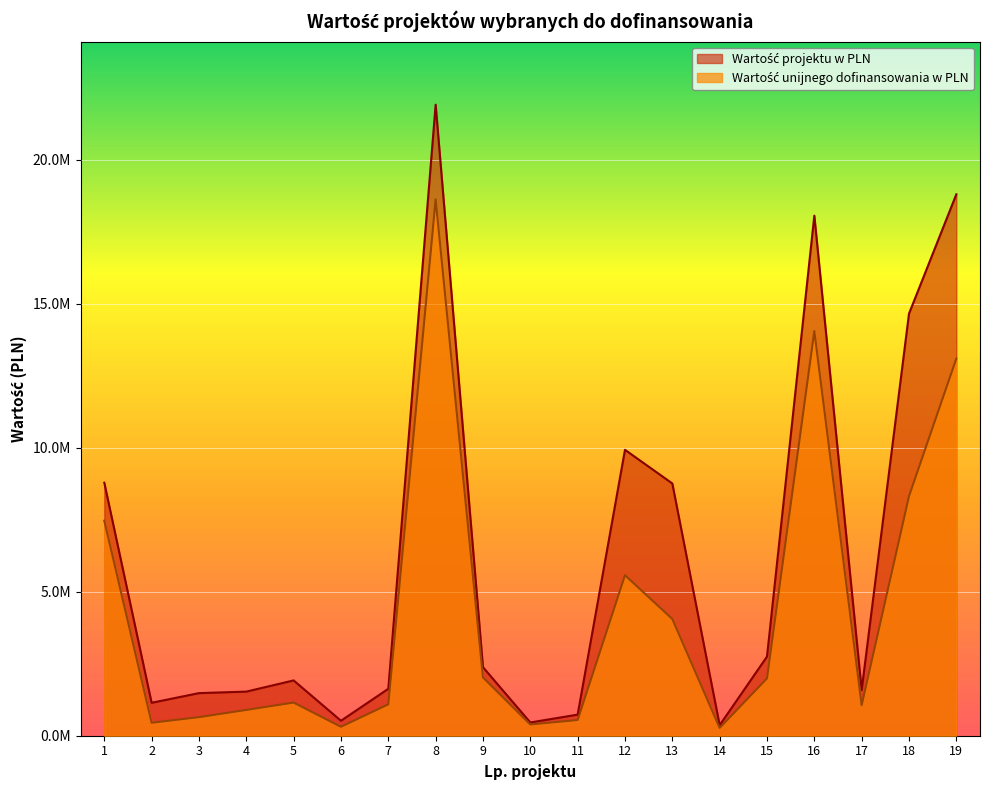

Where does the Wartość projektu w PLN series first go above 1920500?

1